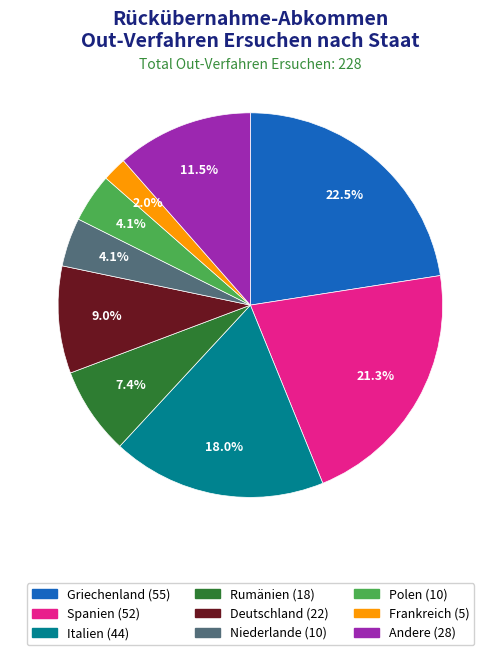

Does any single category account for the majority?

No